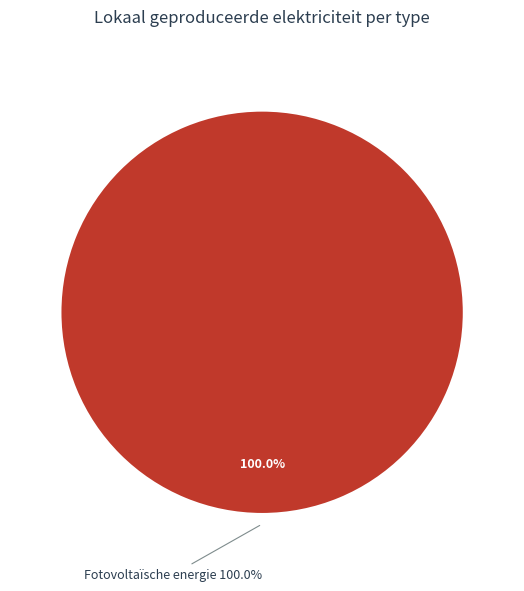

Which slice represents more than half of the pie?

Fotovoltaïsche energie